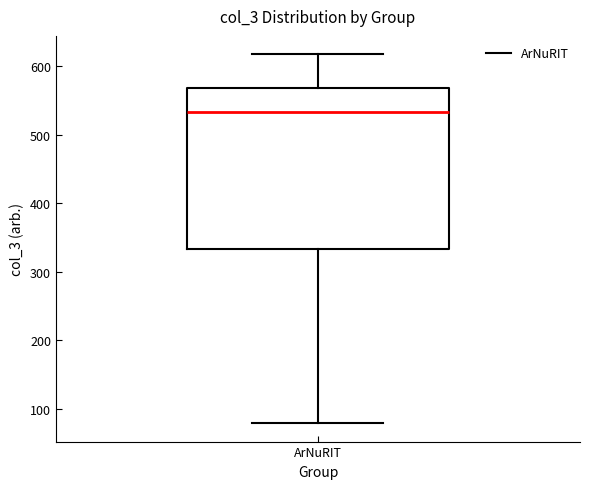

Read this box plot against the y-axis: the position of the median line, the range covered by the box, and the ends of both whiskers. The values are not printed on the chart, so give them approximately, as read against the axis.

median 530, box 330 to 570, whiskers 80 to 620